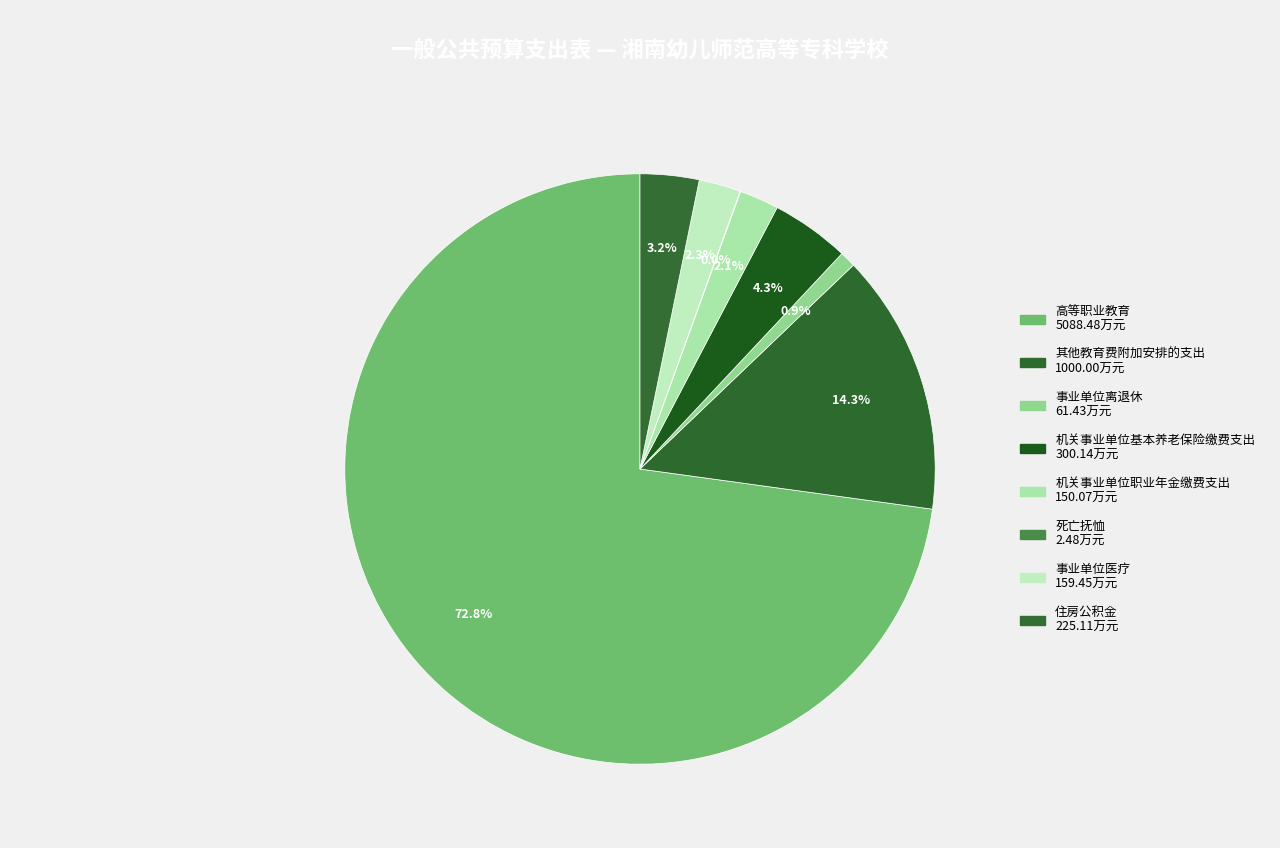

Is there any slice that represents more than half of the pie?

Yes